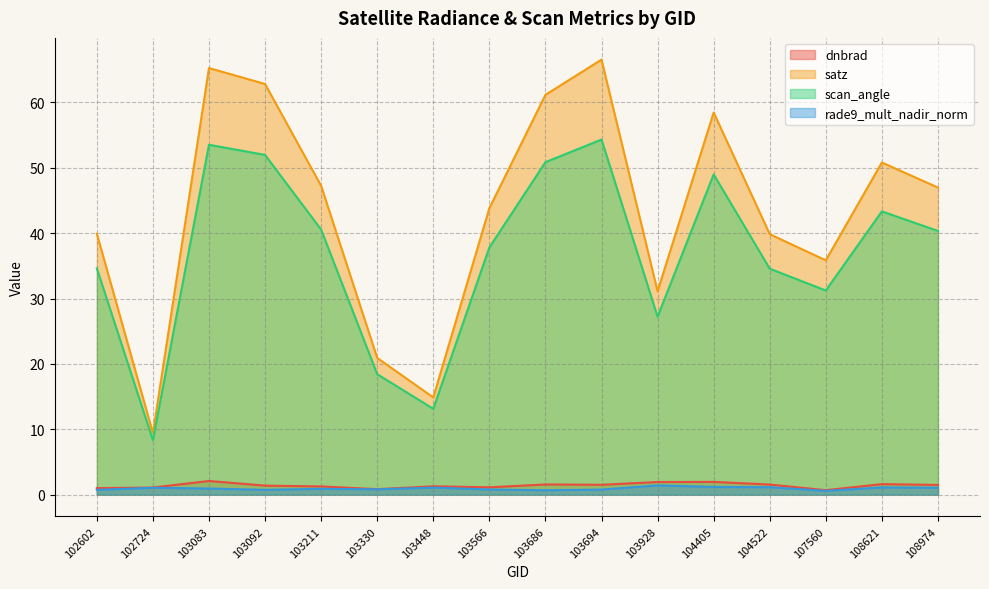

At which category is the sum across all series the highest?

103694